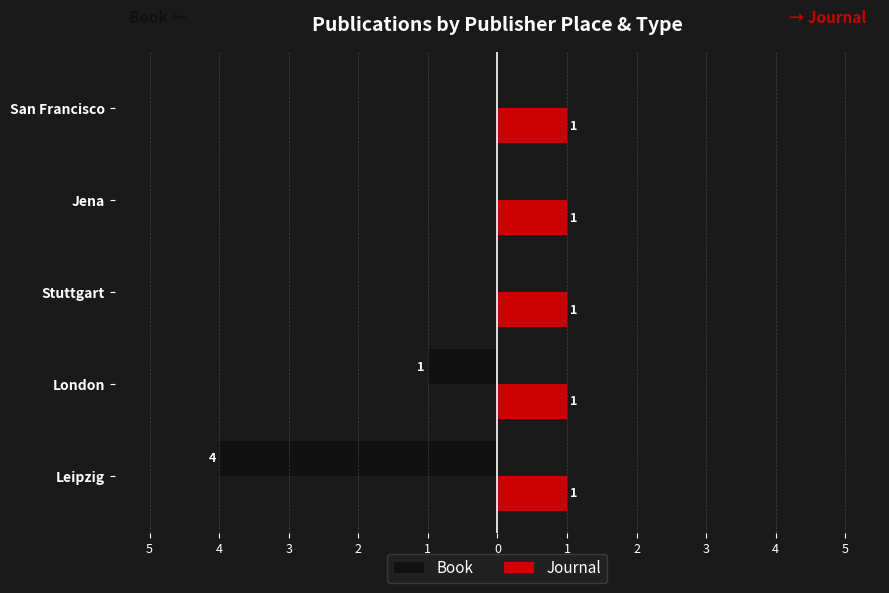

What are all the series names shown in the legend?

Book, Journal